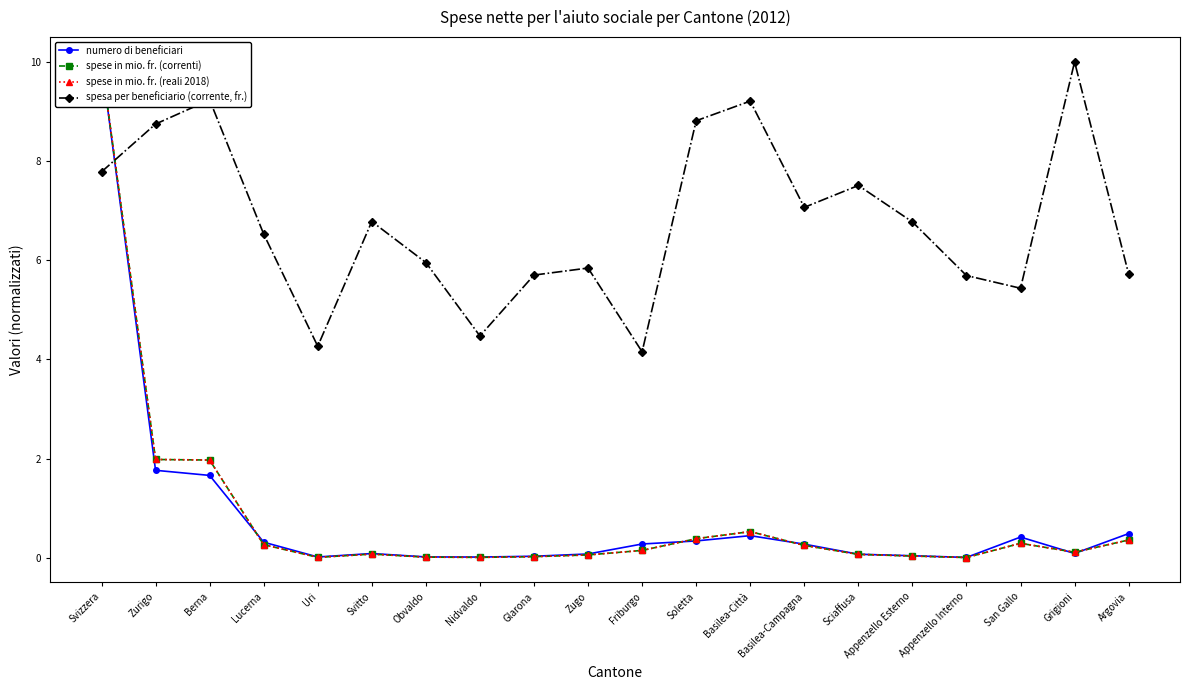

Reading right to left, transcribe all the data shown in this chart.

numero di beneficiari: Argovia=0.5	Grigioni=0.1	San Gallo=0.4	Appenzello Interno=0.0	Appenzello Esterno=0.0	Sciaffusa=0.1	Basilea-Campagna=0.3	Basilea-Città=0.4	Soletta=0.3	Friburgo=0.3	Zugo=0.1	Glarona=0.0	Nidvaldo=0.0	Obvaldo=0.0	Svitto=0.1	Uri=0.0	Lucerna=0.3	Berna=1.7	Zurigo=1.8	Svizzera=10.0
spese in mio. fr. (correnti): Argovia=0.4	Grigioni=0.1	San Gallo=0.3	Appenzello Interno=0.0	Appenzello Esterno=0.0	Sciaffusa=0.1	Basilea-Campagna=0.2	Basilea-Città=0.5	Soletta=0.4	Friburgo=0.1	Zugo=0.1	Glarona=0.0	Nidvaldo=0.0	Obvaldo=0.0	Svitto=0.1	Uri=0.0	Lucerna=0.3	Berna=2.0	Zurigo=2.0	Svizzera=10.0
spese in mio. fr. (reali 2018): Argovia=0.4	Grigioni=0.1	San Gallo=0.3	Appenzello Interno=0.0	Appenzello Esterno=0.0	Sciaffusa=0.1	Basilea-Campagna=0.2	Basilea-Città=0.5	Soletta=0.4	Friburgo=0.1	Zugo=0.1	Glarona=0.0	Nidvaldo=0.0	Obvaldo=0.0	Svitto=0.1	Uri=0.0	Lucerna=0.3	Berna=2.0	Zurigo=2.0	Svizzera=10.0
spesa per beneficiario (corrente, fr.): Argovia=5.7	Grigioni=10.0	San Gallo=5.4	Appenzello Interno=5.7	Appenzello Esterno=6.8	Sciaffusa=7.5	Basilea-Campagna=7.1	Basilea-Città=9.2	Soletta=8.8	Friburgo=4.2	Zugo=5.8	Glarona=5.7	Nidvaldo=4.5	Obvaldo=6.0	Svitto=6.8	Uri=4.3	Lucerna=6.5	Berna=9.2	Zurigo=8.7	Svizzera=7.8